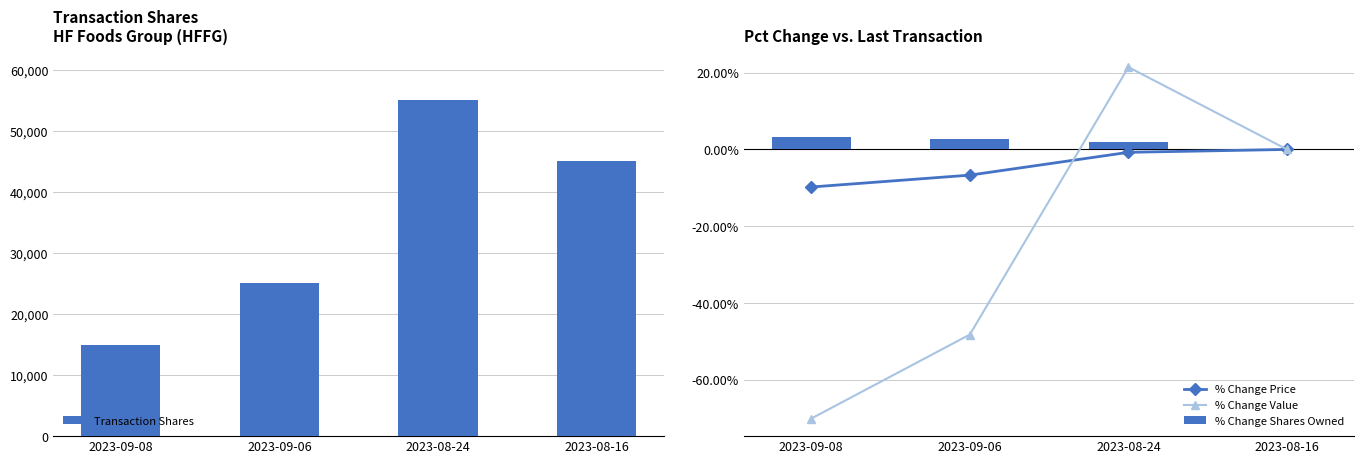

What position from the right is 2023-09-08?

4